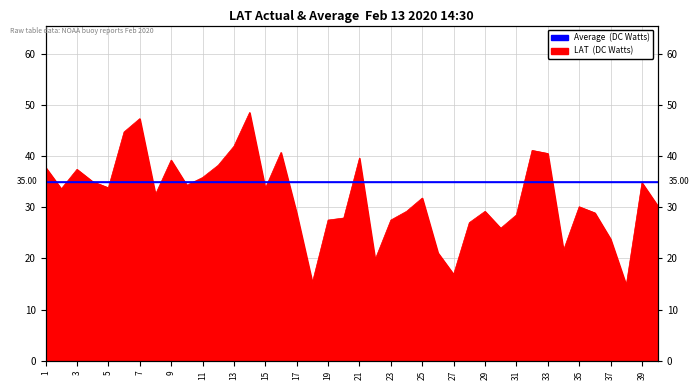

What is the change in value from 9 to 40?

-8.9